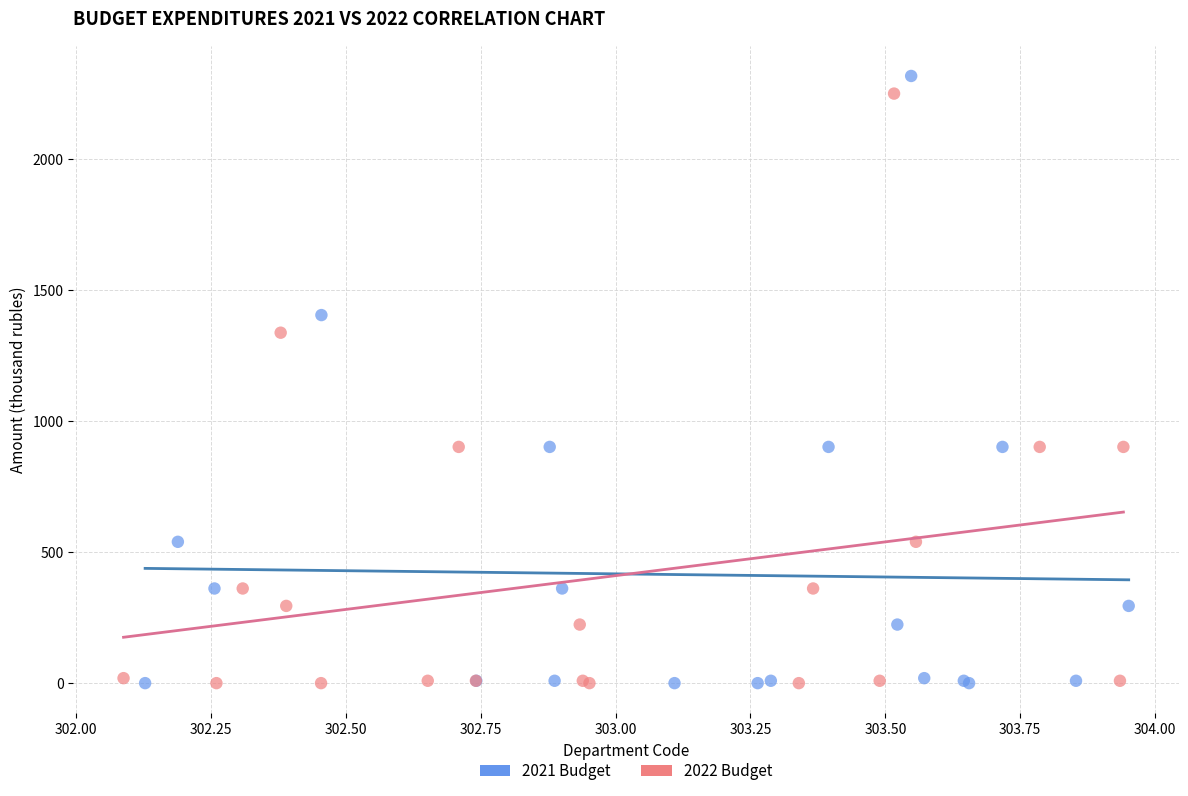

Which series has the largest Y range (max minus min)?

2021 Budget